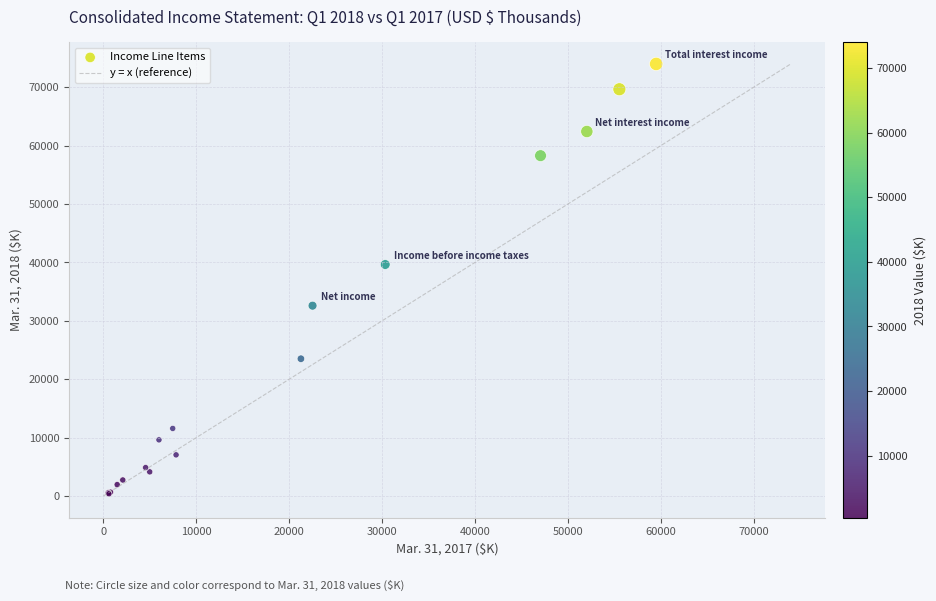

What Y value in the scatter plot is closest to 37196?

39654